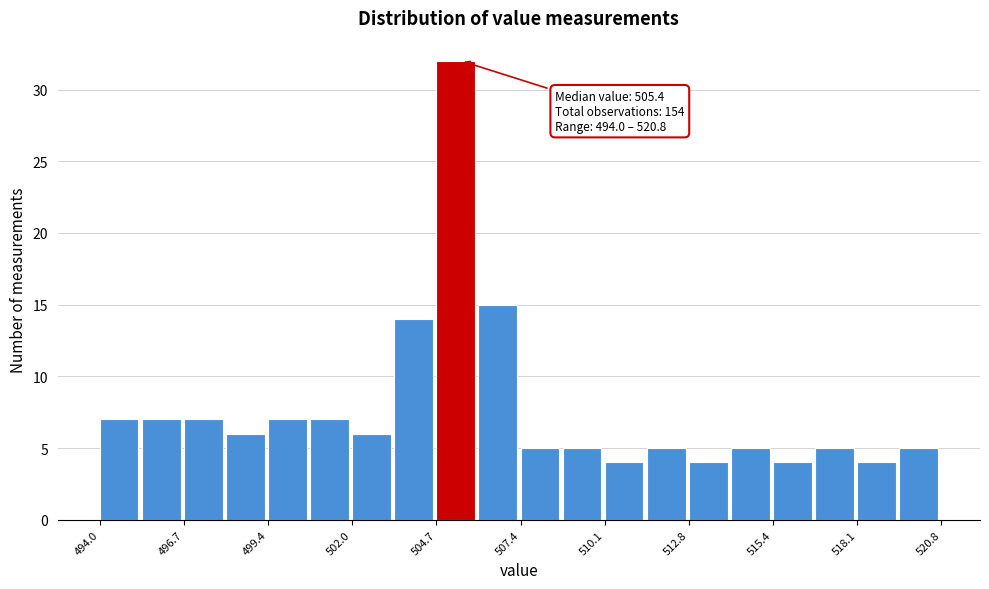

Around what value on the x-axis is the tallest bar? Give the approximate position of its centre, as read against the axis.

505.5